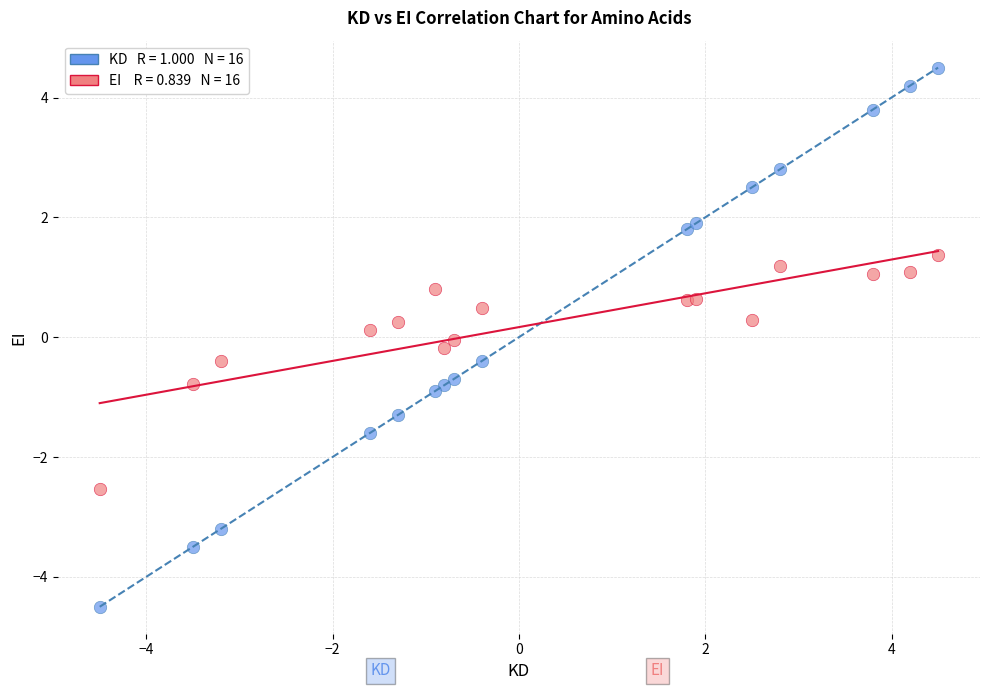

Across all data points, what is the range of Y values (max minus min)?

9.0